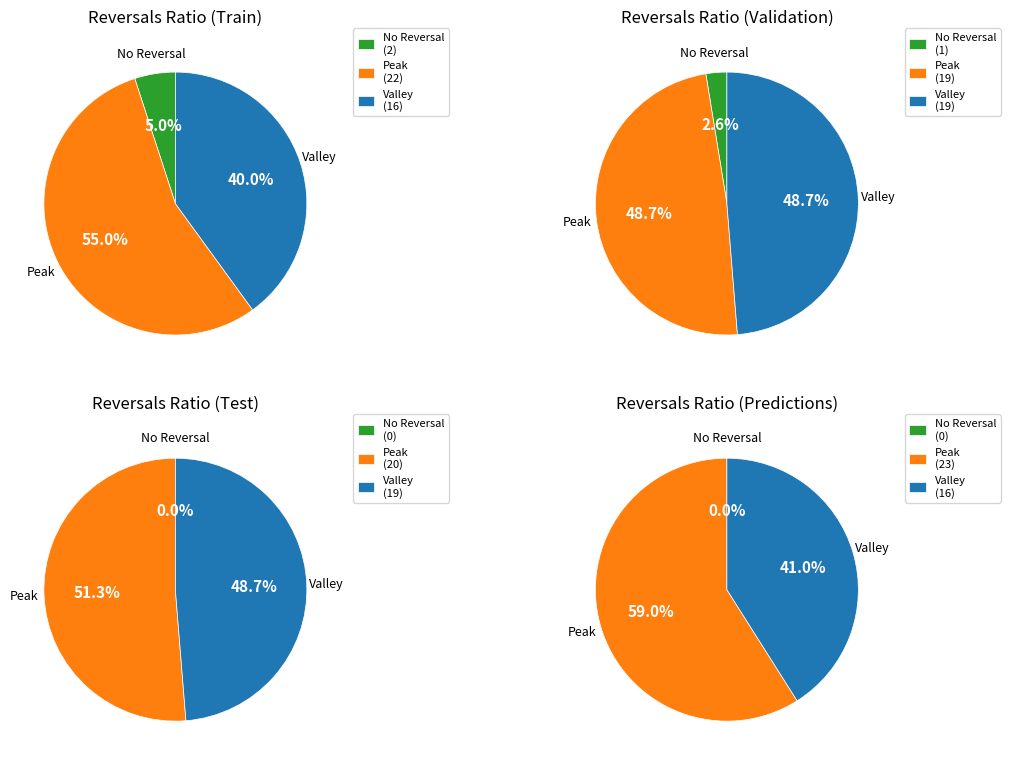

The SDS_P1_mean slice represents 17% of the pie. True or false?

False